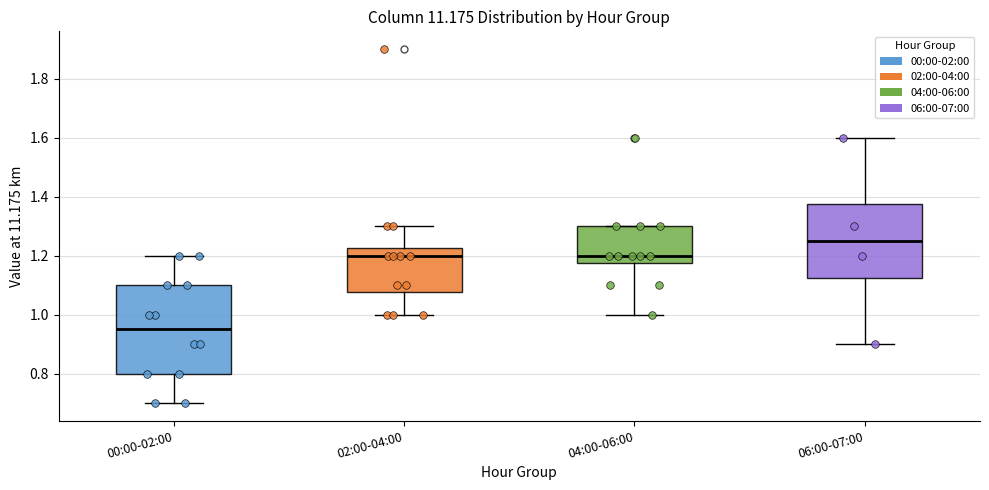

Which box has the highest median line?

06:00-07:00